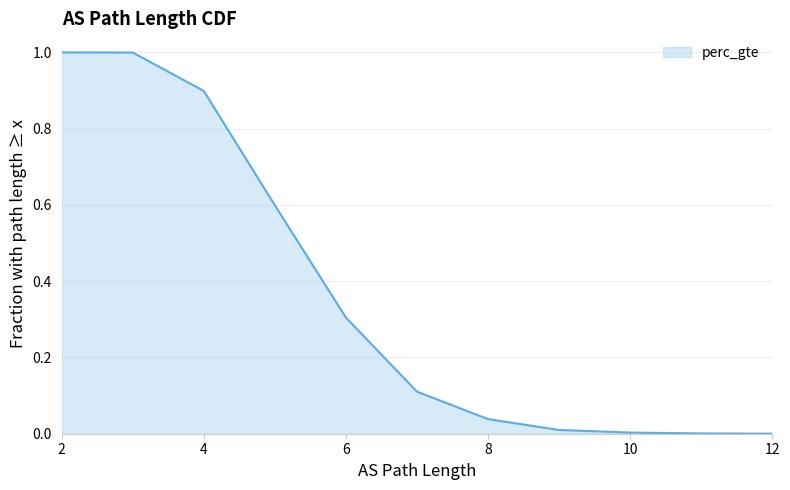

At which category does the chart reach its minimum across all series?

12